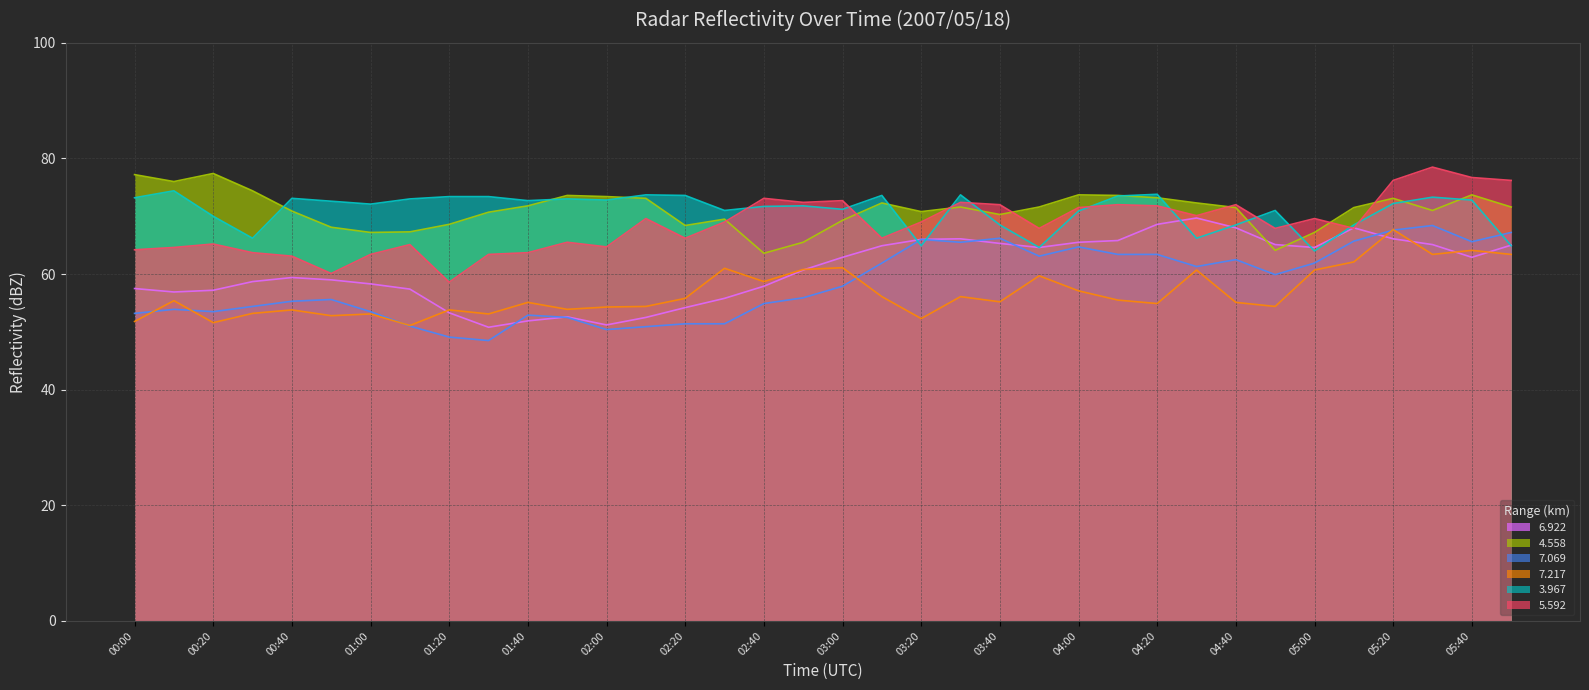

Between 00:00 and 00:30, which series saw the biggest shift?

3.967